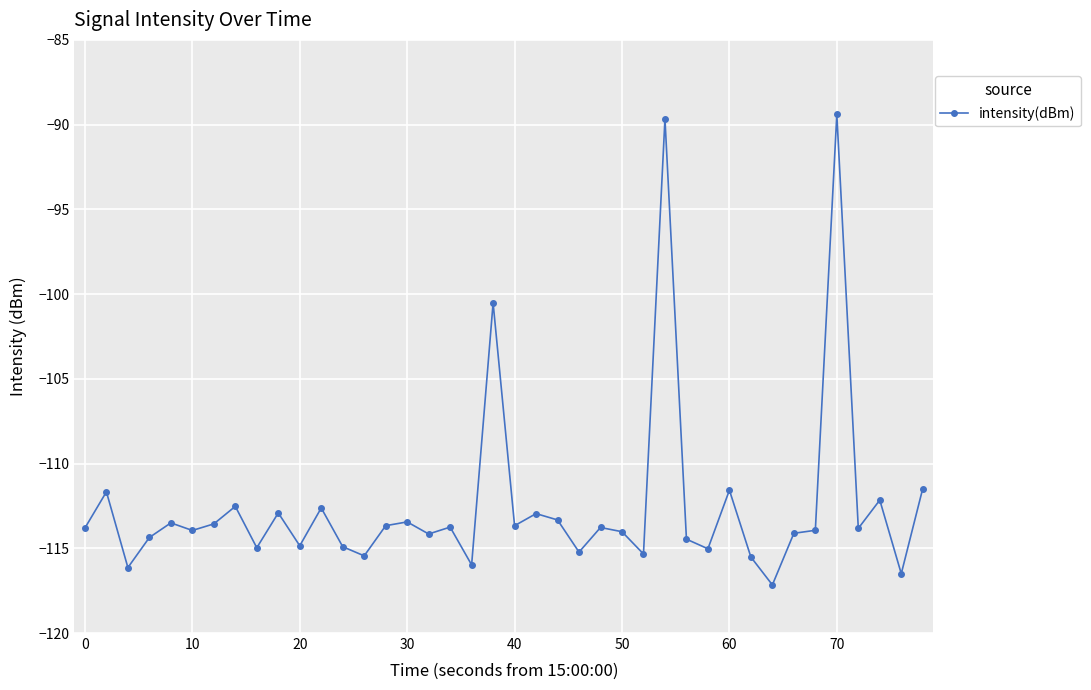

What is the difference between the maximum and second lowest values?

27.1